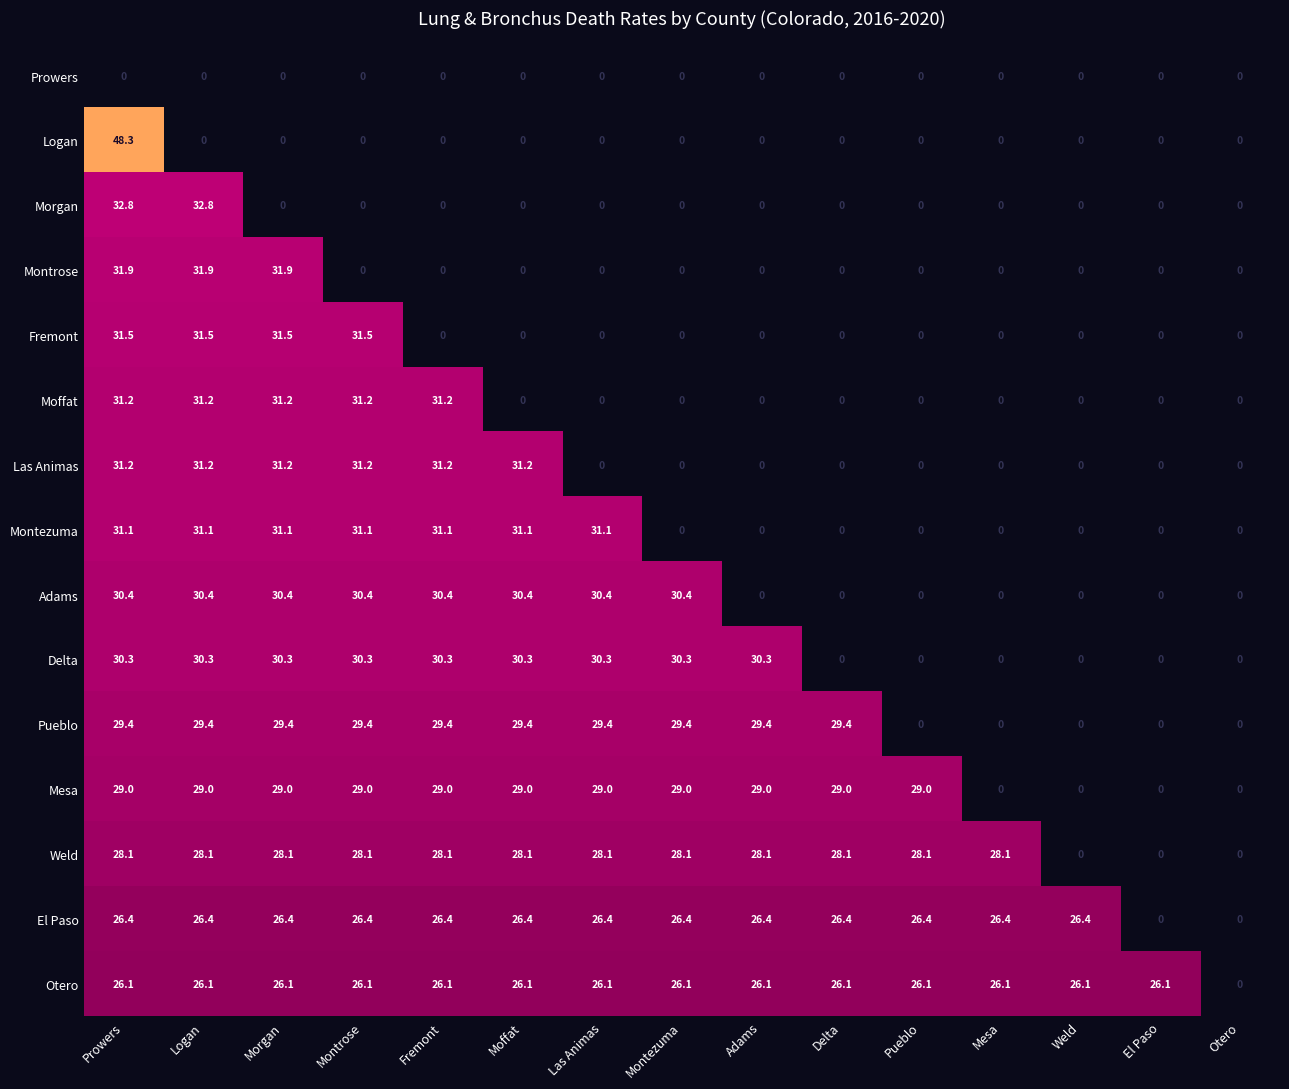

Is the value of Delta at Prowers greater than the value of El Paso at Moffat?

Yes